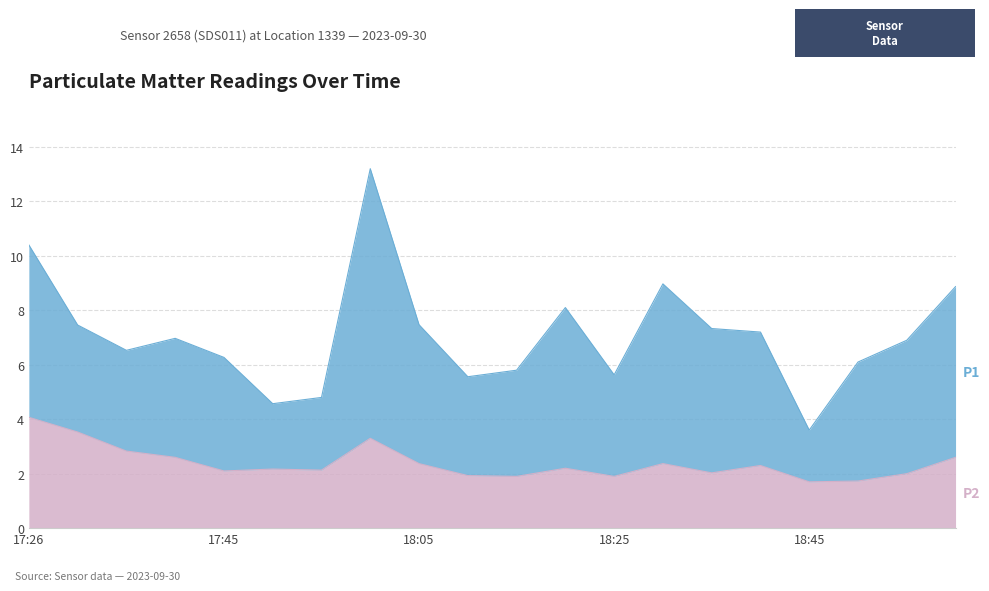

What is the total value across all series at 18:05?

7.5